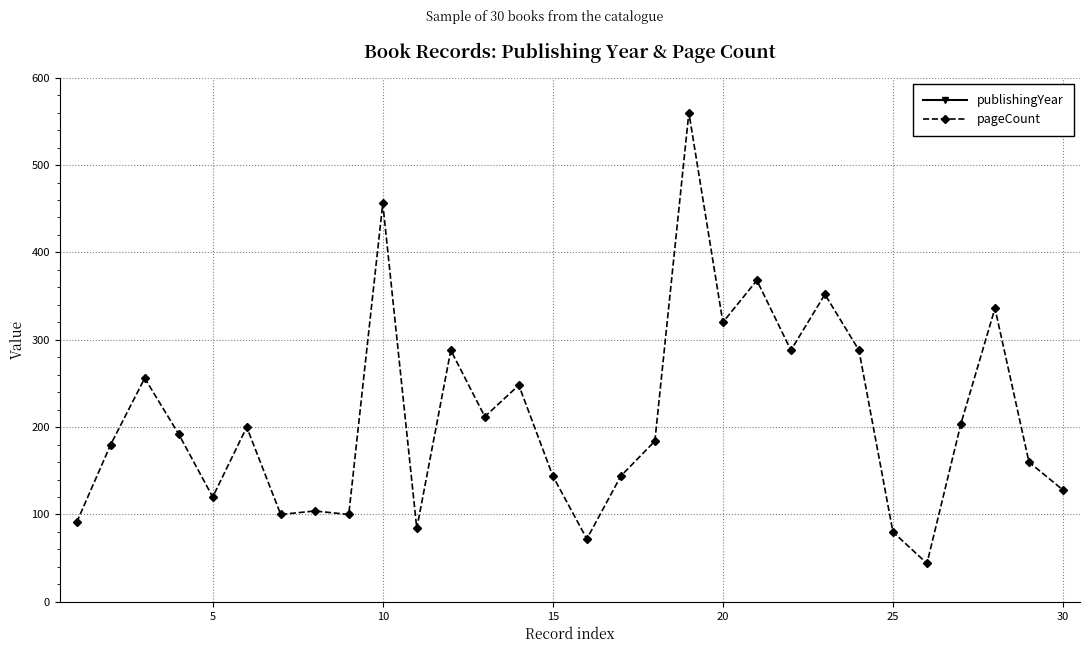

Reading left to right, transcribe all the data shown in this chart.

publishingYear: 2017	1964	1984	1986	1981	1976	1978	1967	1961	1985	1981	1979	1966	1979	2006	1976	2007	1965	1958	1986	1987	1980	1986	2003	1940	1962	1978	1984	1973	1968
pageCount: 91	180	256	192	120	200	100	104	100	456	84	288	212	248	144	72	144	184	560	320	368	288	352	288	80	44	204	336	160	128